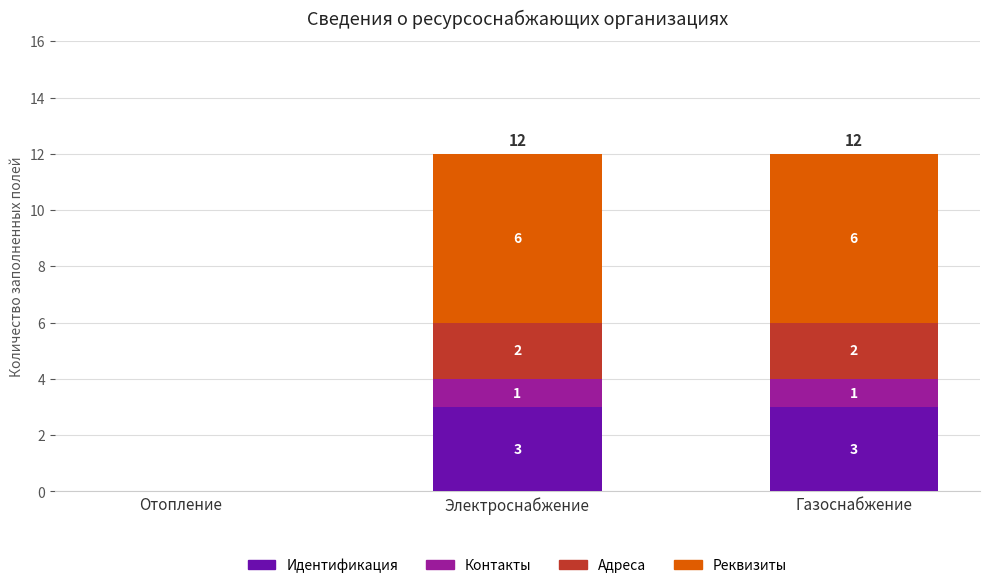

What is the sum of the Идентификация values at Электроснабжение and Газоснабжение?

6